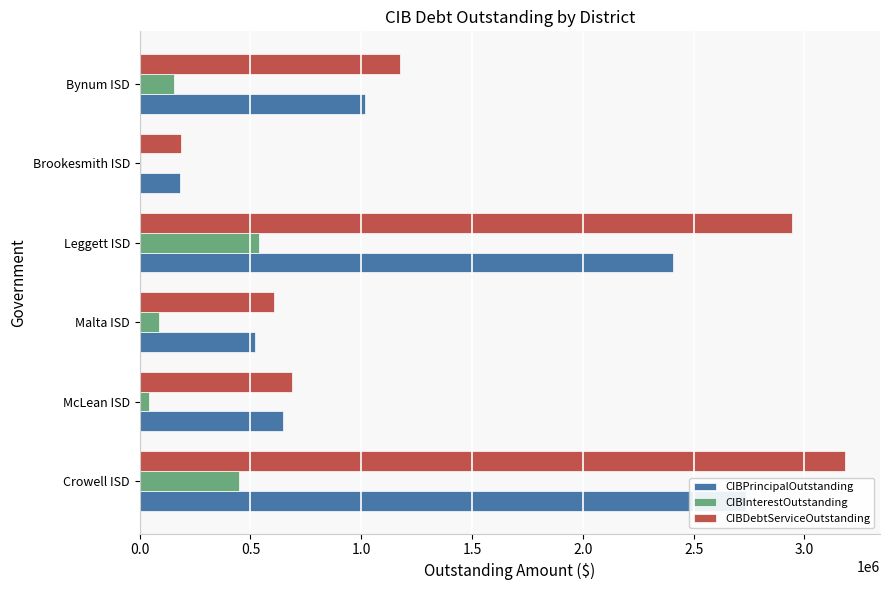

At how many categories does at least one series exceed 529326?

5